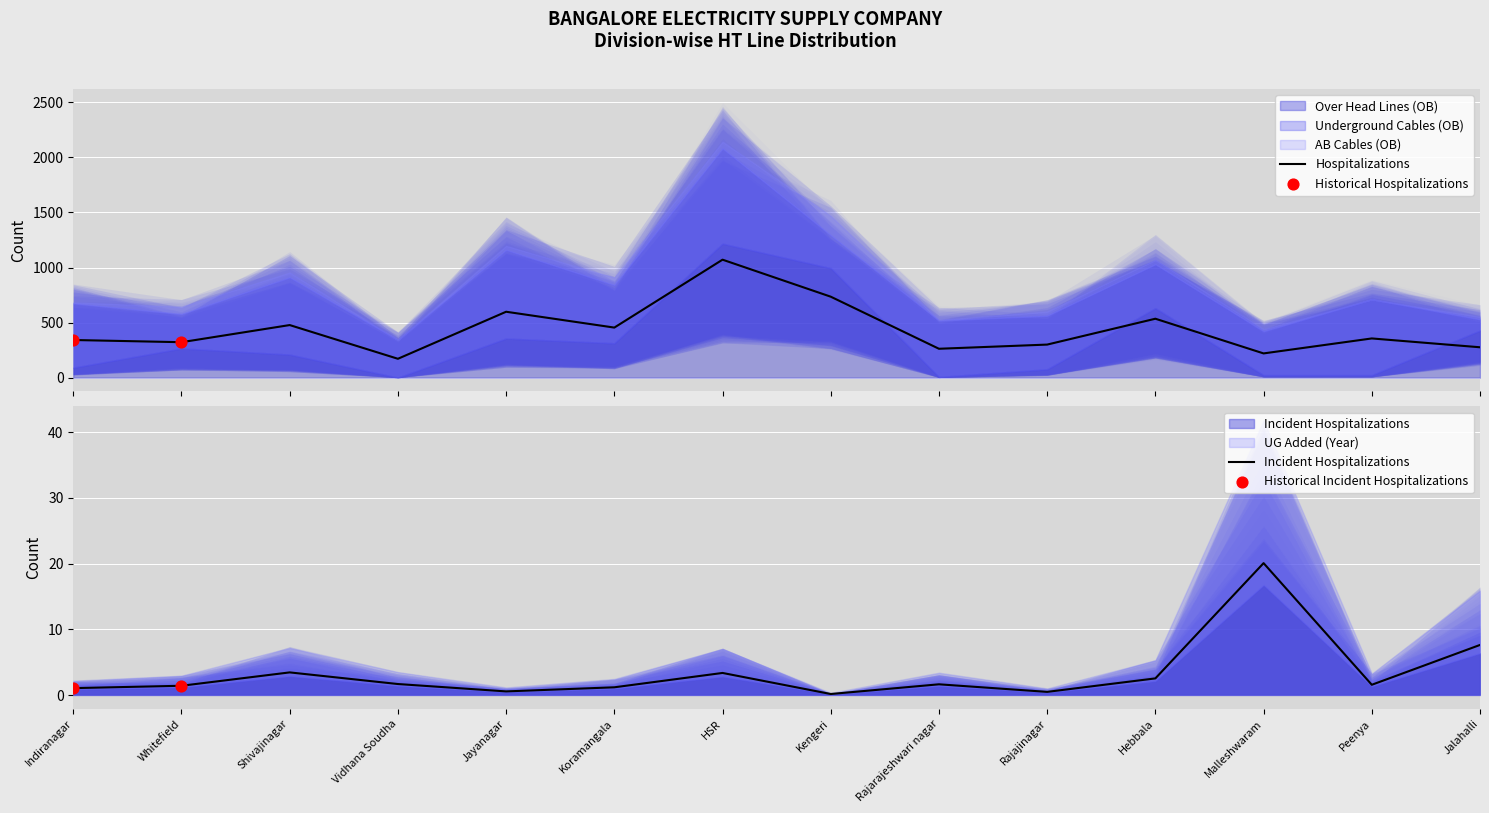

Which series reaches the minimum Y coordinate?

Over Head Lines (OB)